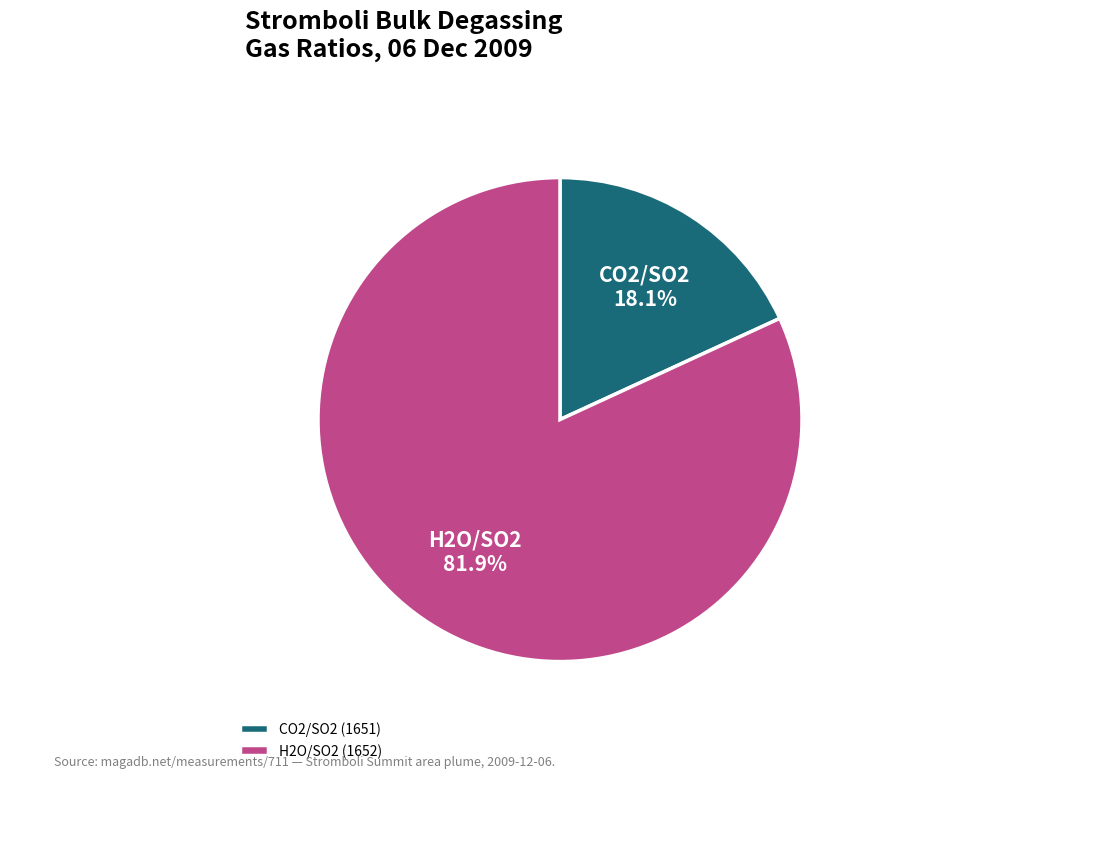

To the nearest percent, what is the difference between the H2O/SO2 (1652) and CO2/SO2 (1651) slice percentages?

64%